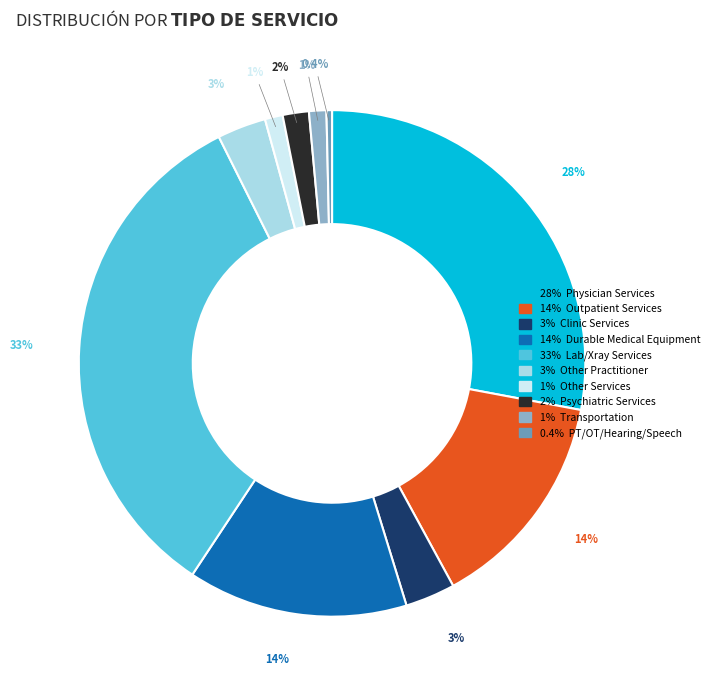

Is there a majority slice in this chart?

No